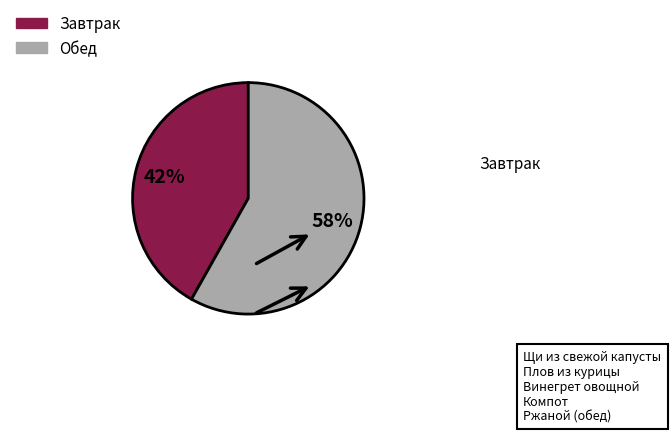

Does any single category account for the majority?

Yes